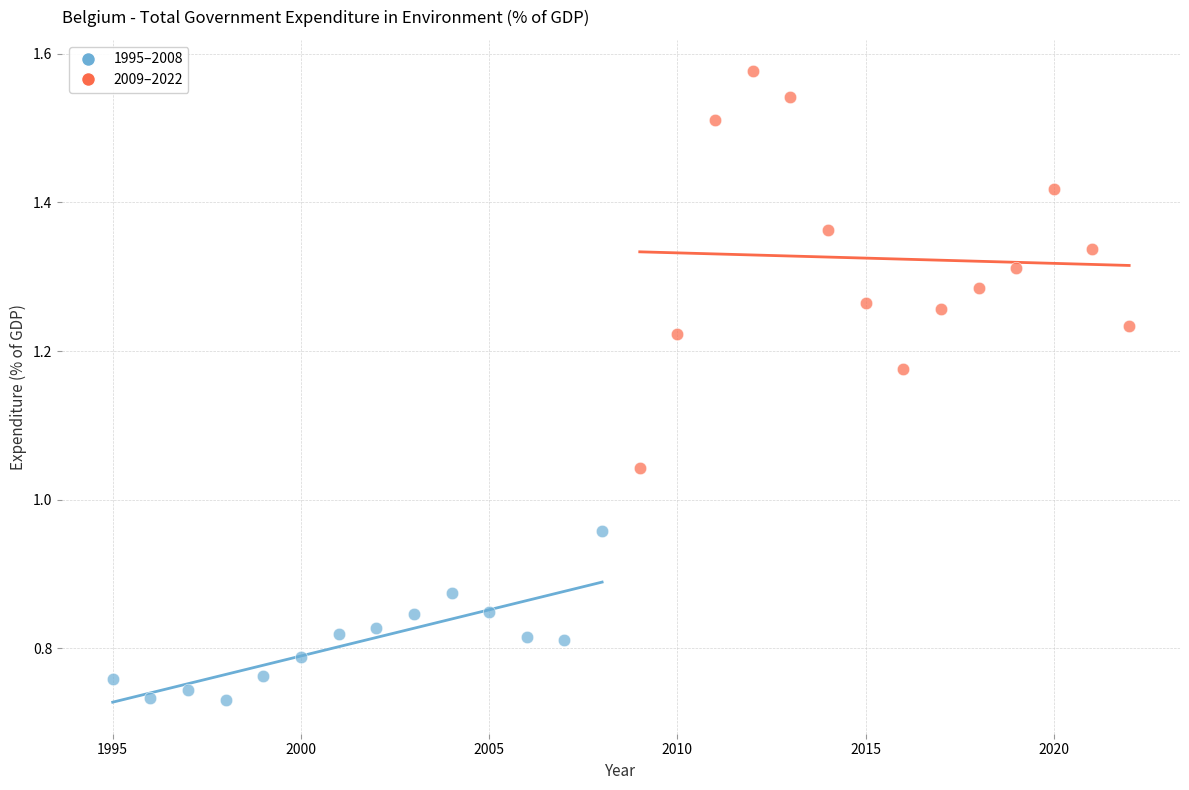

Which series reaches the minimum Y coordinate?

1995–2008